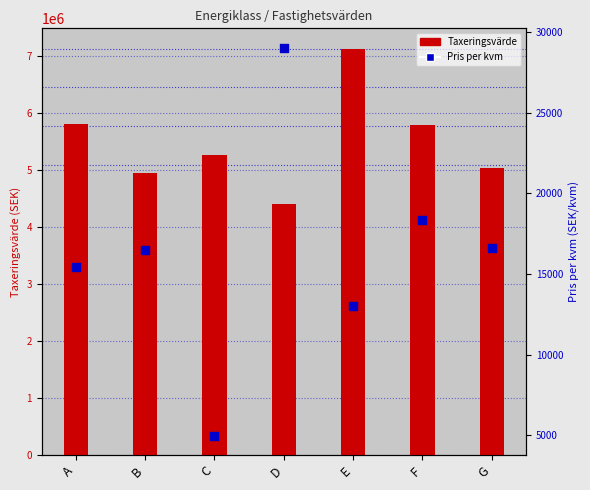

Which series has the widest spread of Y values?

Taxeringsvärde